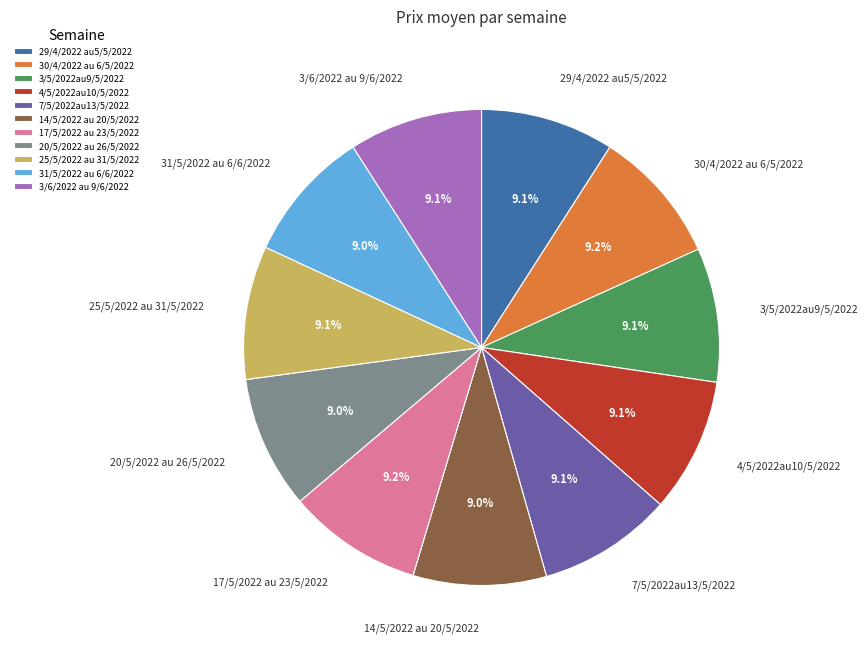

Does 31/5/2022 au 6/6/2022 represent more than half of the total?

No